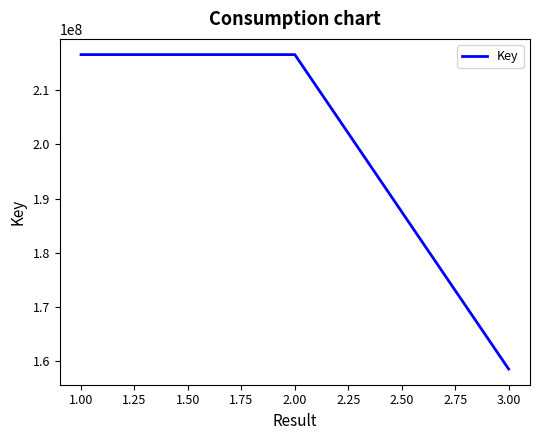

Approximately how many times larger is the value at 2.00 compared to 3.00?

1.4